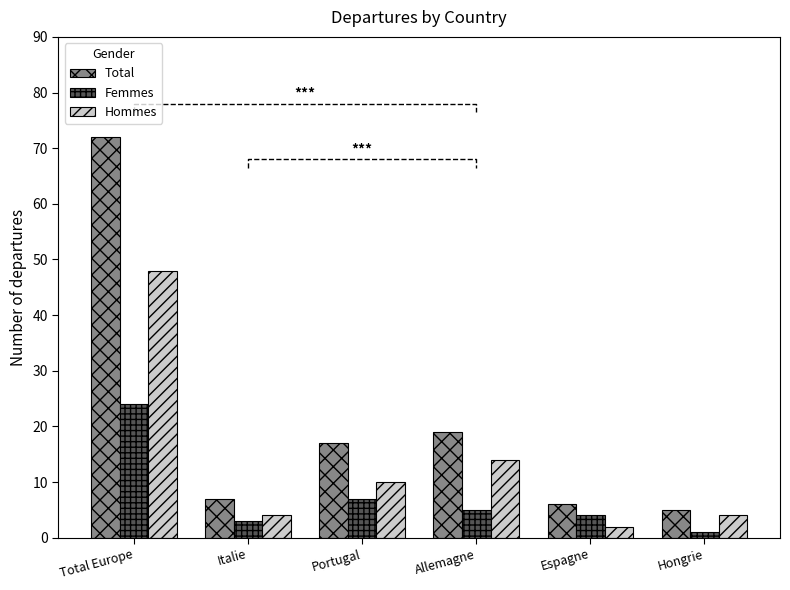

Rank the categories by Total value from highest to lowest.

Total Europe, Allemagne, Portugal, Italie, Espagne, Hongrie